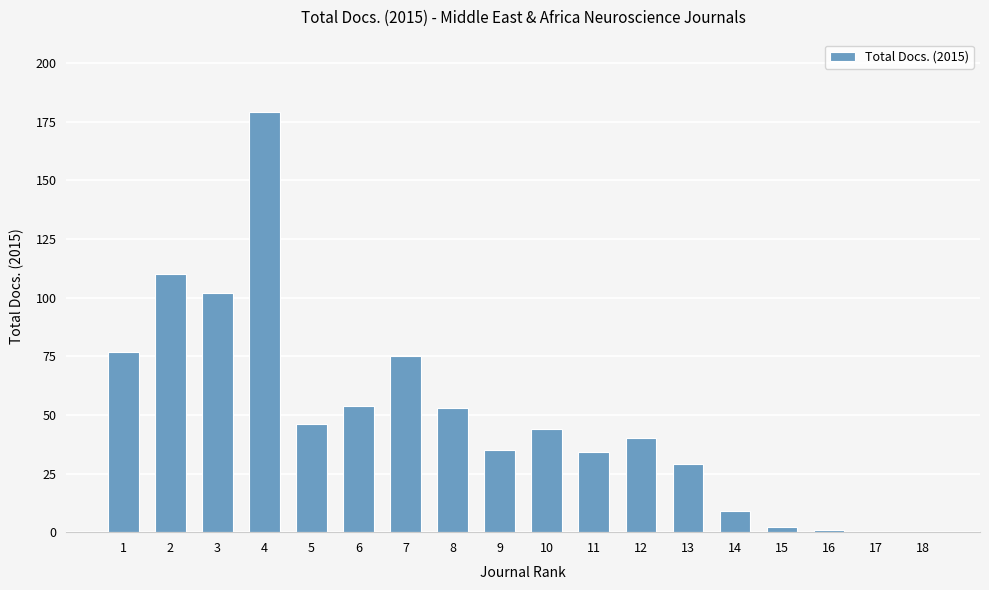

The value at 6 is 95. True or false?

False